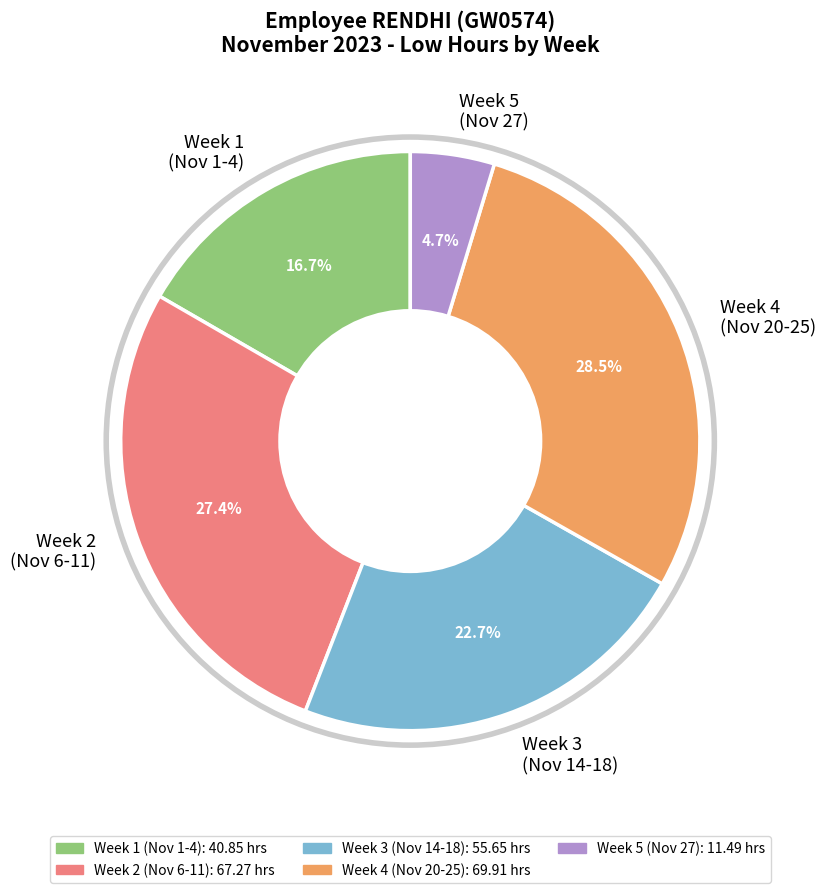

Which has a higher value, Week 3 (Nov 14-18) or Week 1 (Nov 1-4)?

Week 3 (Nov 14-18)